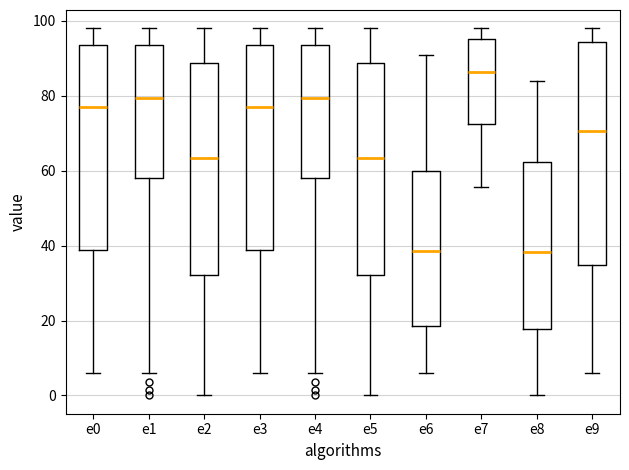

Which box has the highest median line?

e7